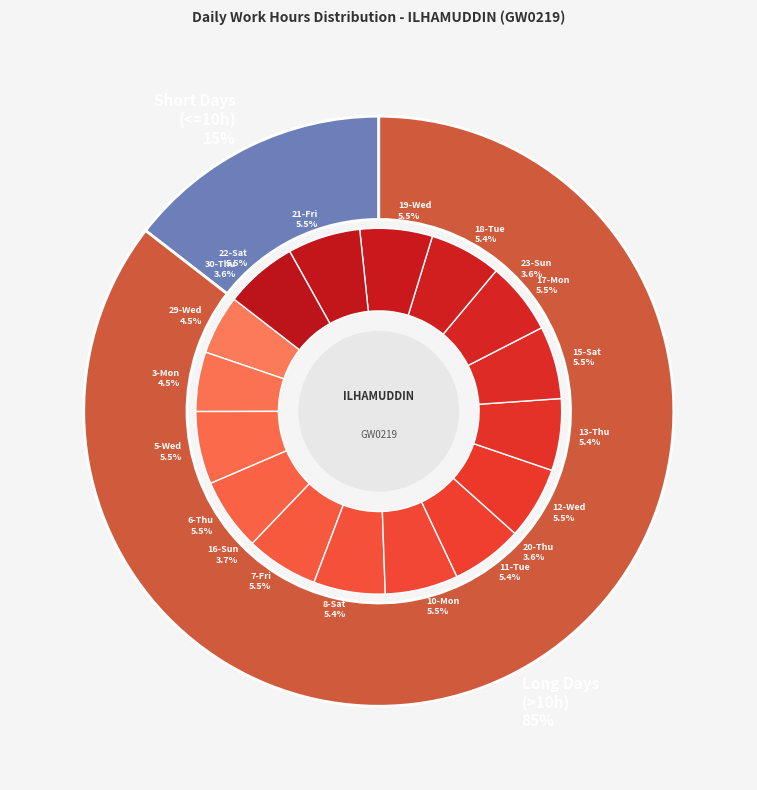

To the nearest percent, what portion does 29-Wed represent?

4%